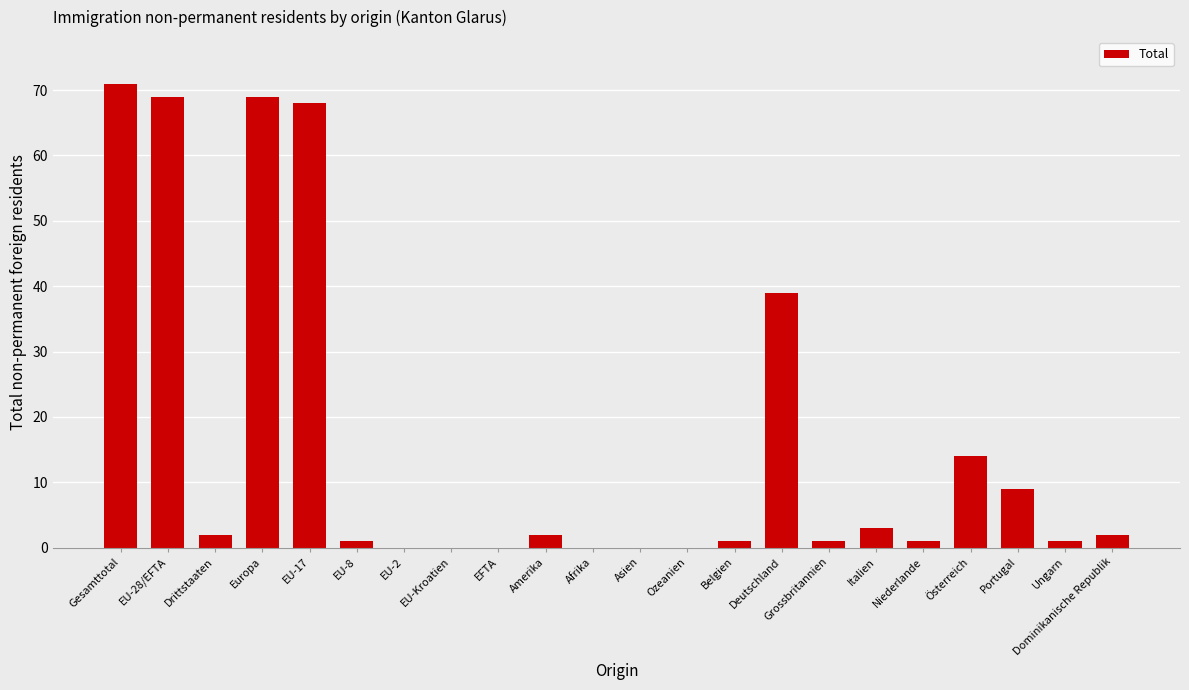

What is the approximate value at Portugal, to the nearest 5?

10